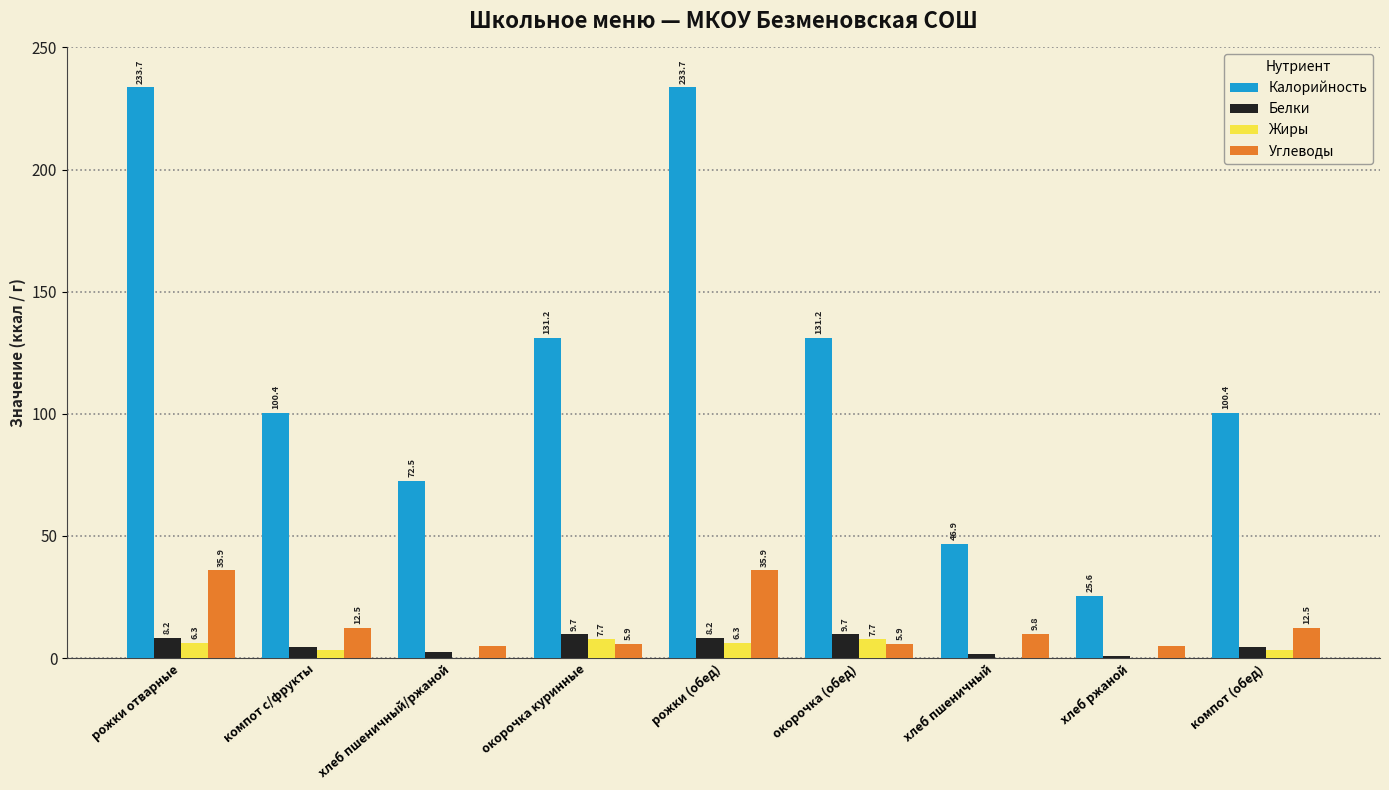

Reading left to right, extract all data points from this chart.

Калорийность: рожки отварные=233.7	компот с/фрукты=100.4	хлеб пшеничный/ржаной=72.5	окорочка куринные=131.2	рожки (обед)=233.7	окорочка (обед)=131.2	хлеб пшеничный=46.9	хлеб ржаной=25.6	компот (обед)=100.4
Белки: рожки отварные=8.2	компот с/фрукты=4.7	хлеб пшеничный/ржаной=2.5	окорочка куринные=9.7	рожки (обед)=8.2	окорочка (обед)=9.7	хлеб пшеничный=1.5	хлеб ржаной=1.0	компот (обед)=4.7
Жиры: рожки отварные=6.3	компот с/фрукты=3.5	хлеб пшеничный/ржаной=0.2	окорочка куринные=7.7	рожки (обед)=6.3	окорочка (обед)=7.7	хлеб пшеничный=0.2	хлеб ржаной=0.2	компот (обед)=3.5
Углеводы: рожки отварные=35.9	компот с/фрукты=12.5	хлеб пшеничный/ржаной=5.0	окорочка куринные=5.9	рожки (обед)=35.9	окорочка (обед)=5.9	хлеб пшеничный=9.8	хлеб ржаной=5.0	компот (обед)=12.5